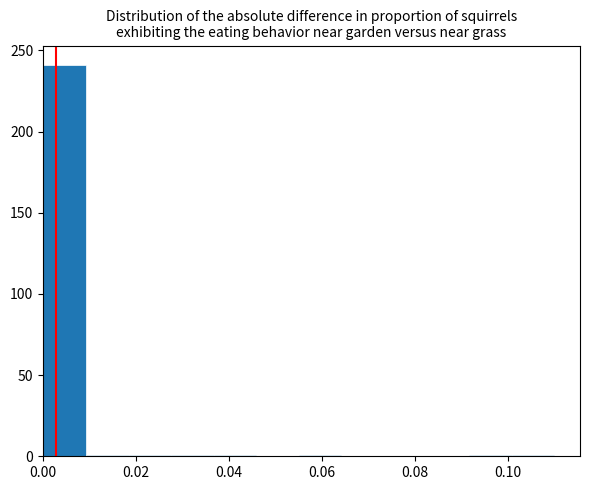

Reading left to right, list every bar in this chart as the range it spans on the x-axis followed by its height. Neither the bar edges nor the heights are printed on the chart, so give them approximately, as read against the axes.

0.000 to 0.010: 240
0.010 to 0.018: under 5
0.018 to 0.028: under 5
0.028 to 0.036: under 5
0.036 to 0.046: under 5
0.046 to 0.056: 0
0.056 to 0.064: under 5
0.064 to 0.074: 0
0.074 to 0.082: 0
0.082 to 0.092: 0
0.092 to 0.100: under 5
0.100 to 0.110: under 5